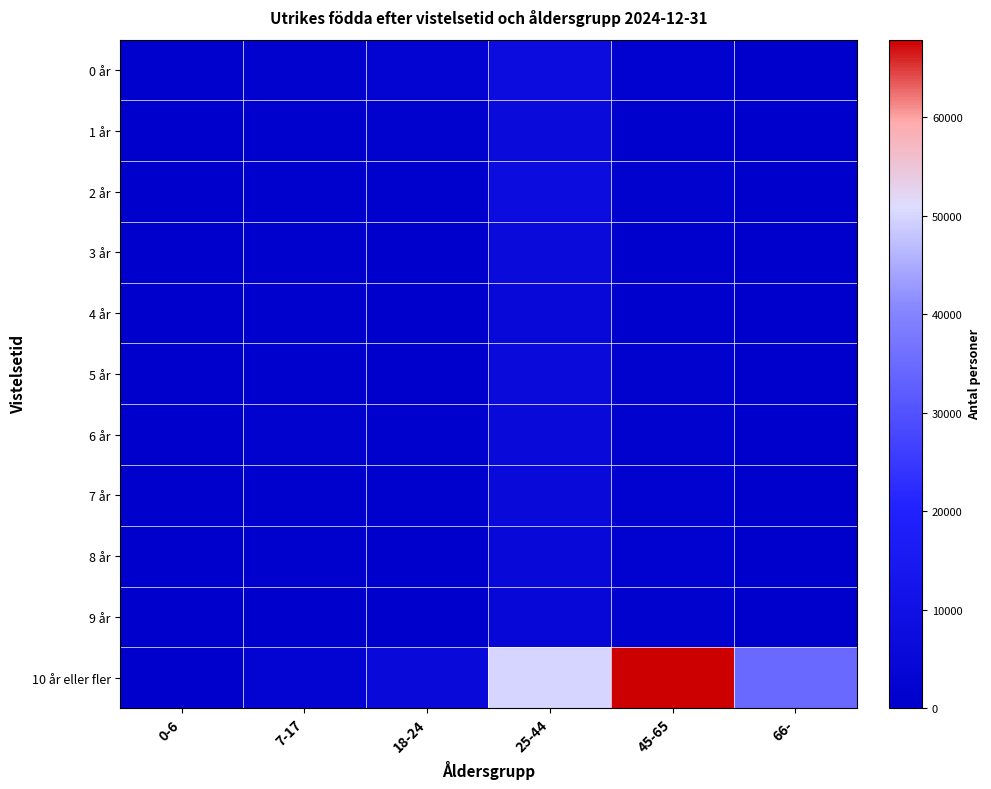

Reading right to left, extract all data points from this chart.

0 år: 66-=277	45-65=1855	25-44=7336	18-24=2590	7-17=1400	0-6=939
1 år: 66-=139	45-65=1104	25-44=6176	18-24=1488	7-17=854	0-6=762
2 år: 66-=145	45-65=1329	25-44=7208	18-24=1009	7-17=1039	0-6=776
3 år: 66-=114	45-65=1184	25-44=6352	18-24=727	7-17=1145	0-6=561
4 år: 66-=124	45-65=1123	25-44=5216	18-24=593	7-17=850	0-6=329
5 år: 66-=148	45-65=1418	25-44=6159	18-24=717	7-17=1324	0-6=283
6 år: 66-=166	45-65=1584	25-44=5943	18-24=813	7-17=1346	0-6=94
7 år: 66-=159	45-65=1687	25-44=5725	18-24=821	7-17=1220	0-6=0
8 år: 66-=222	45-65=1710	25-44=5474	18-24=696	7-17=928	0-6=0
9 år: 66-=215	45-65=1531	25-44=4607	18-24=0	7-17=0	0-6=0
10 år eller fler: 66-=34603	45-65=67901	25-44=49923	18-24=5744	7-17=2627	0-6=0